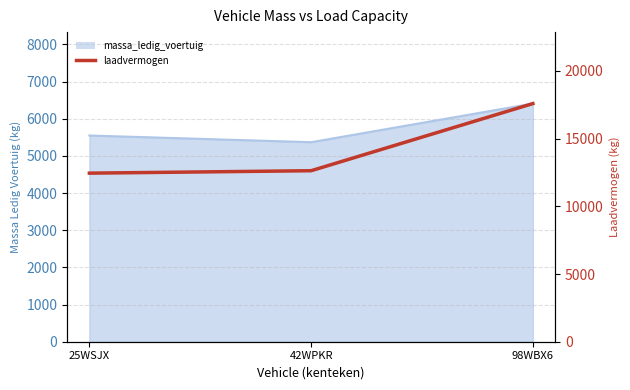

What is the approximate value at 42WPKR?

12630